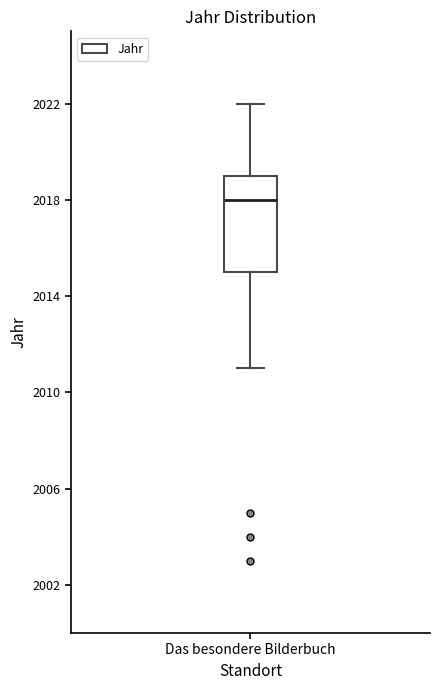

Where is the lower edge of the box for Das besondere Bilderbuch on the y-axis? The values are not printed on the chart, so give them approximately, as read against the axis.

2015